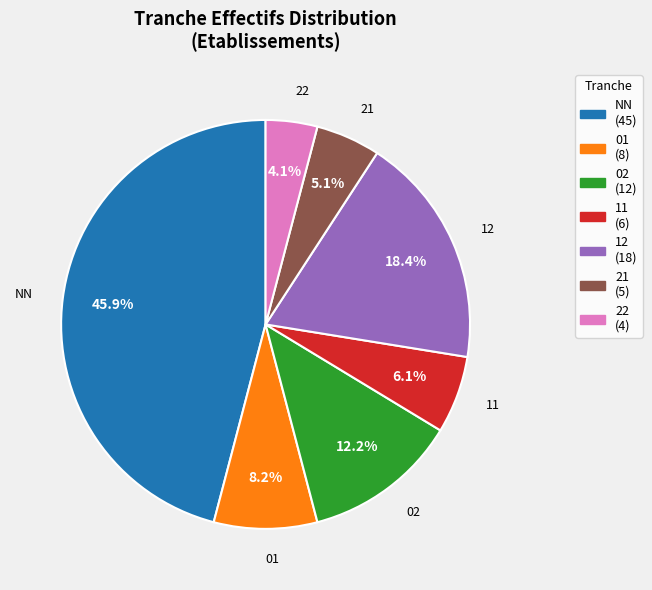

What is the ratio of the value at 02 to the value at 21?

2.4